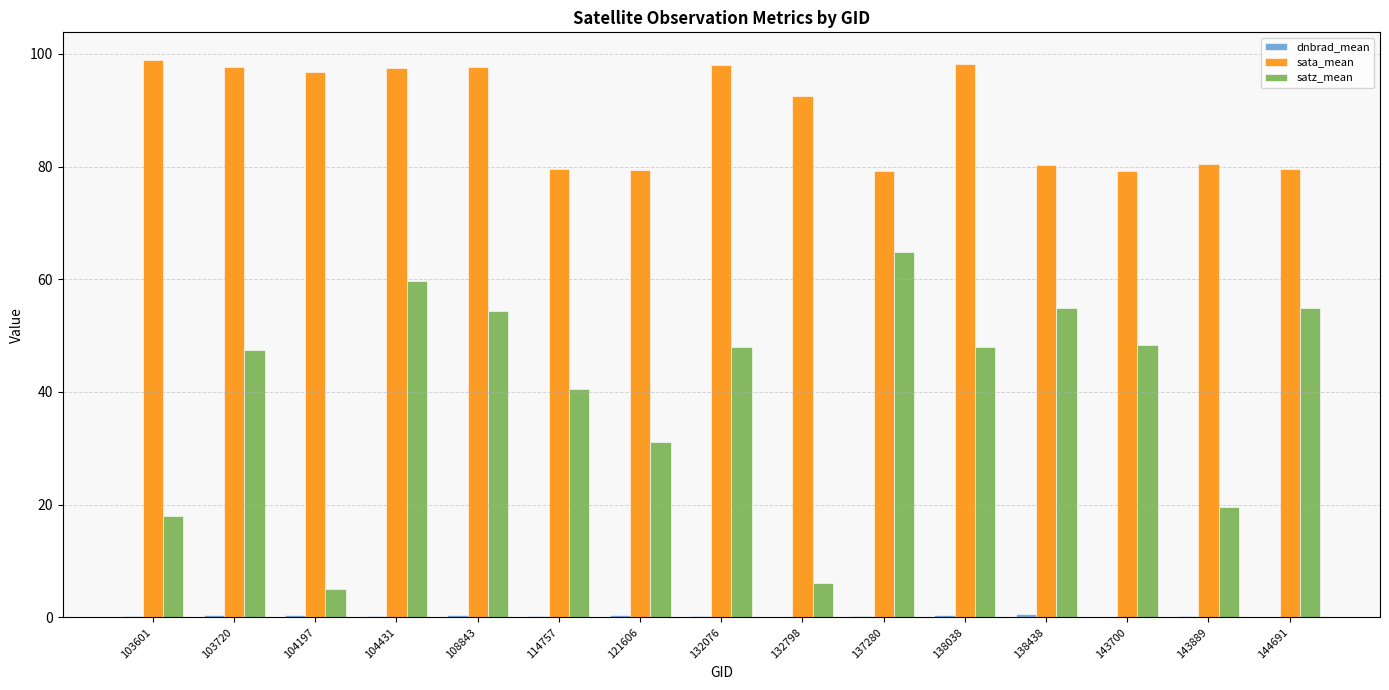

Between 108843 and 144691, which series saw the biggest shift?

sata_mean